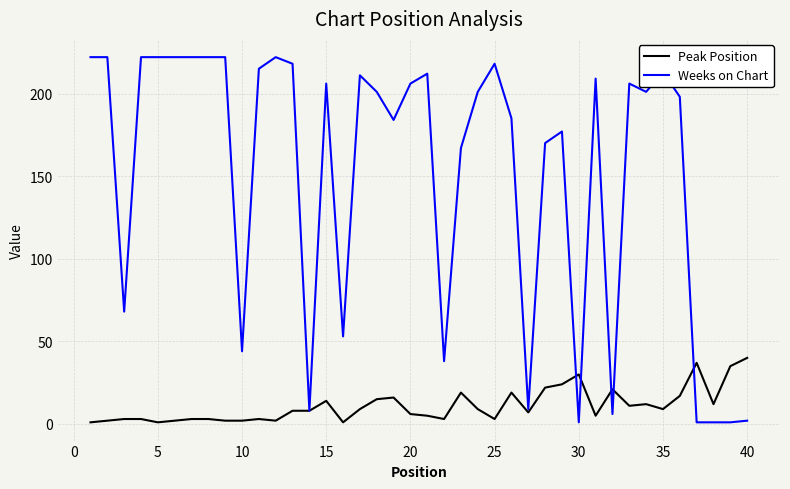

Which series has the largest total across all categories?

Weeks on Chart